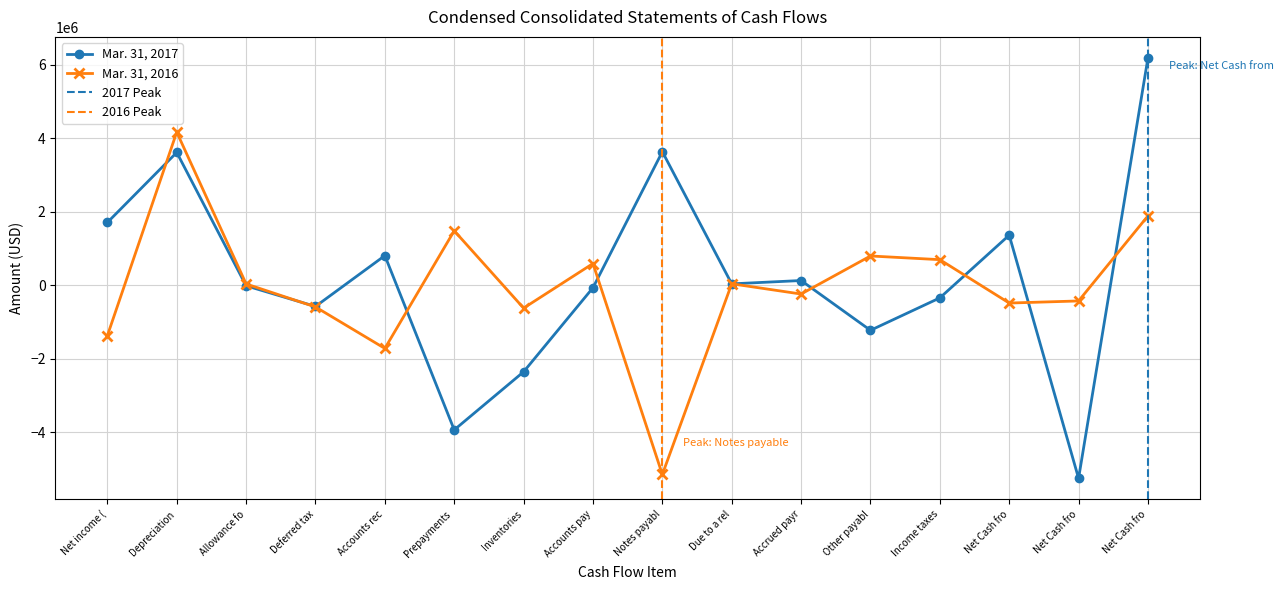

What is the label of the 2nd point from the right?

Net Cash fro